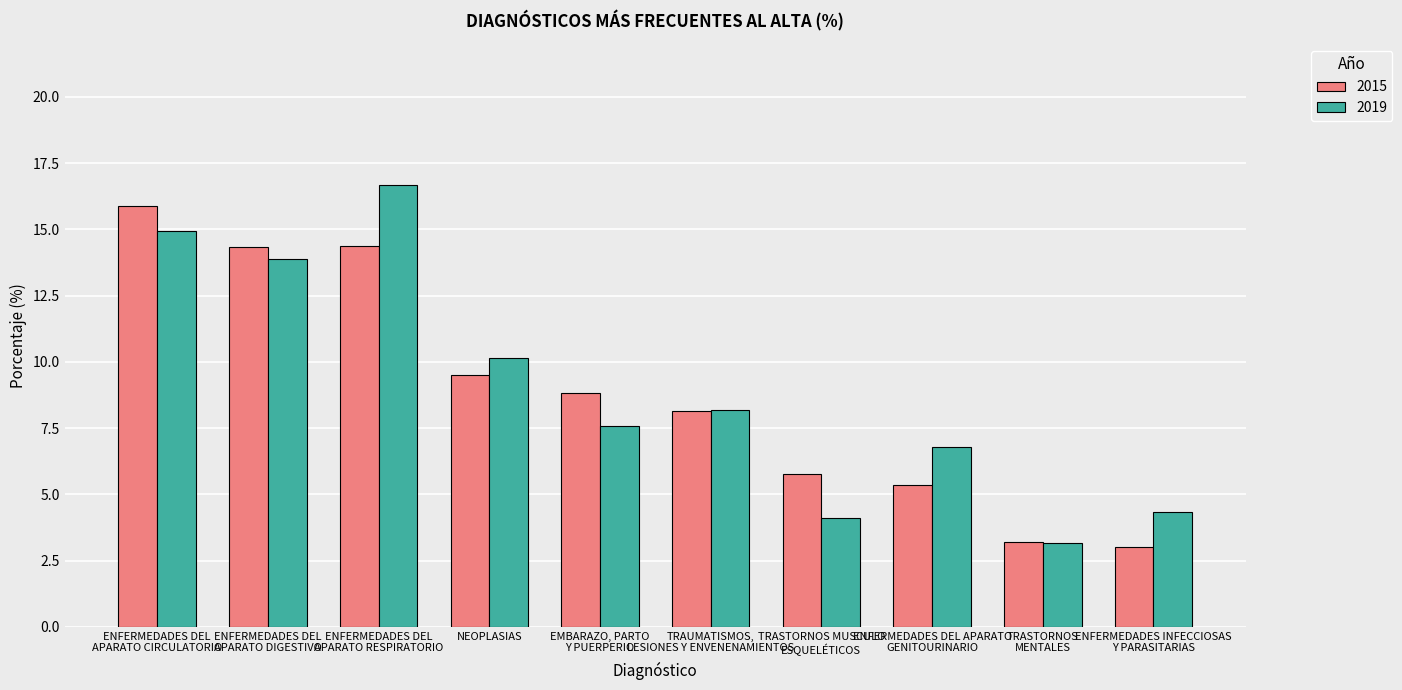

What is the label of the 6th bar from the left?

TRAUMATISMOS,
LESIONES Y ENVENENAMIENTOS